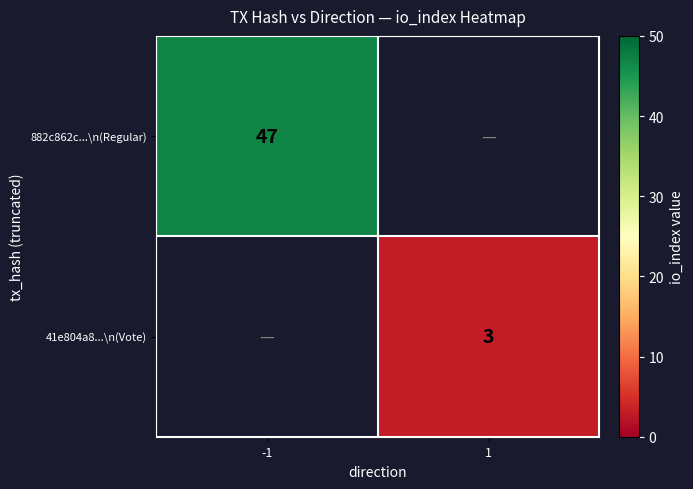

The 41e804a8...\n(Vote) series shows 2 at 1. True or false?

False